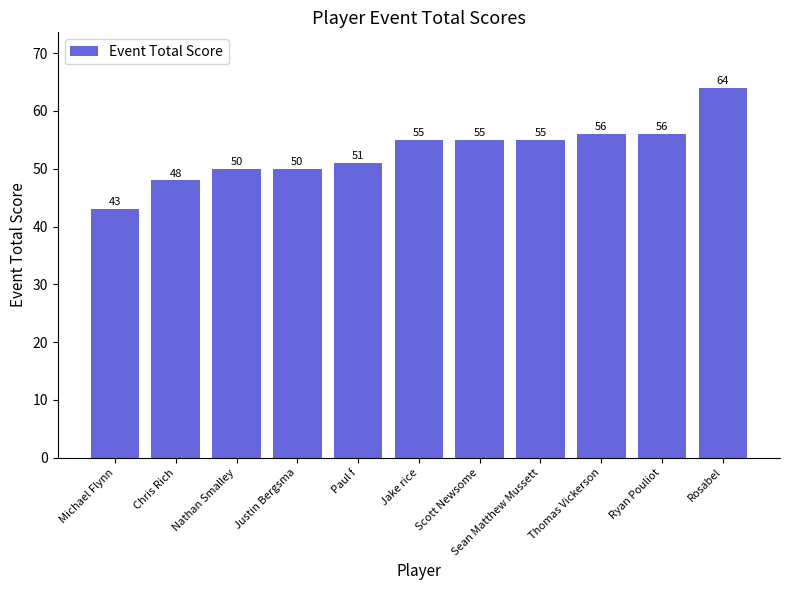

What is the maximum value shown in the chart?

64